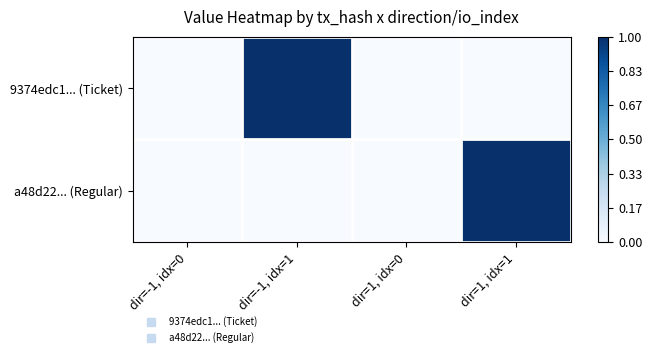

How many distinct data groups are displayed?

2